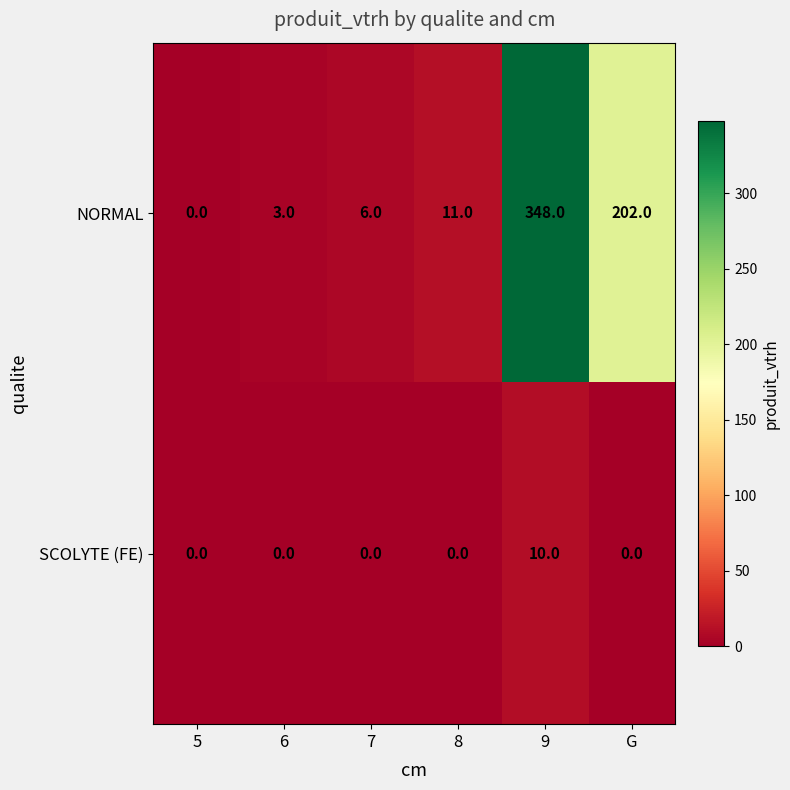

At which category is the sum across all series the highest?

9